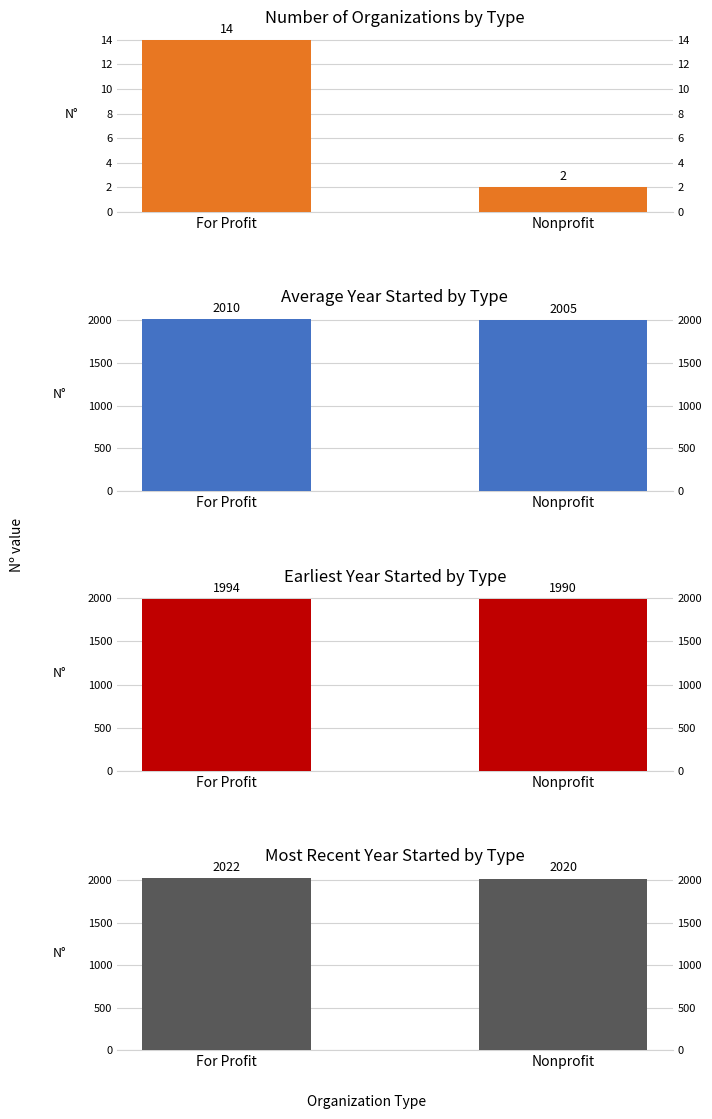

What is the sum of all Avg Year values?

4015